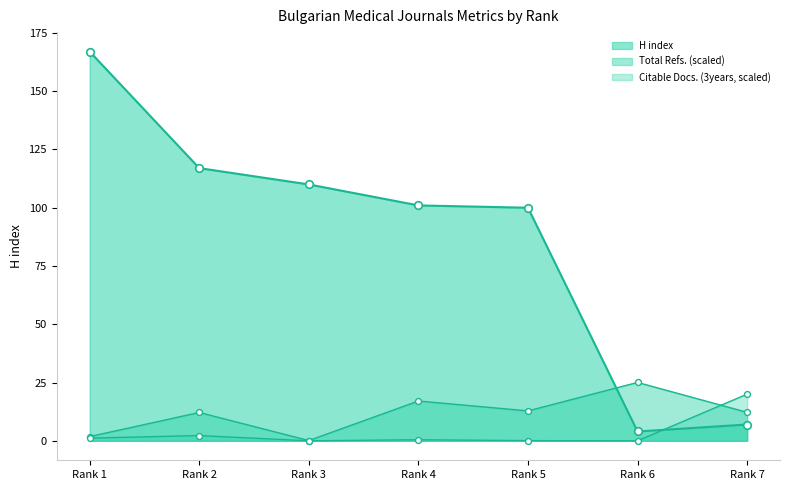

What are all the series names shown in the legend?

H index, Total Refs., Citable Docs. (3years)